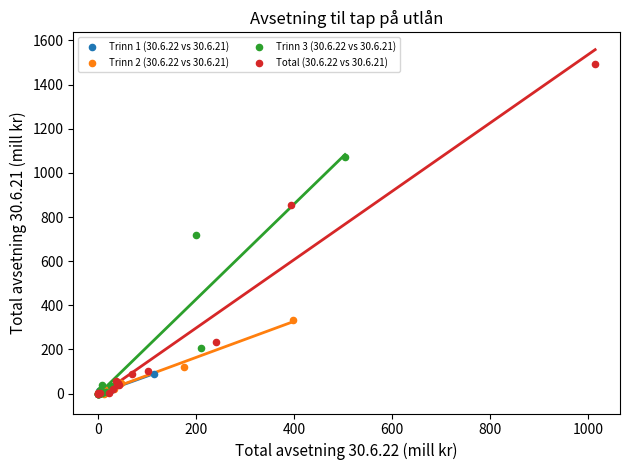

Which series has the largest Y range (max minus min)?

Total (30.6.22 vs 30.6.21)